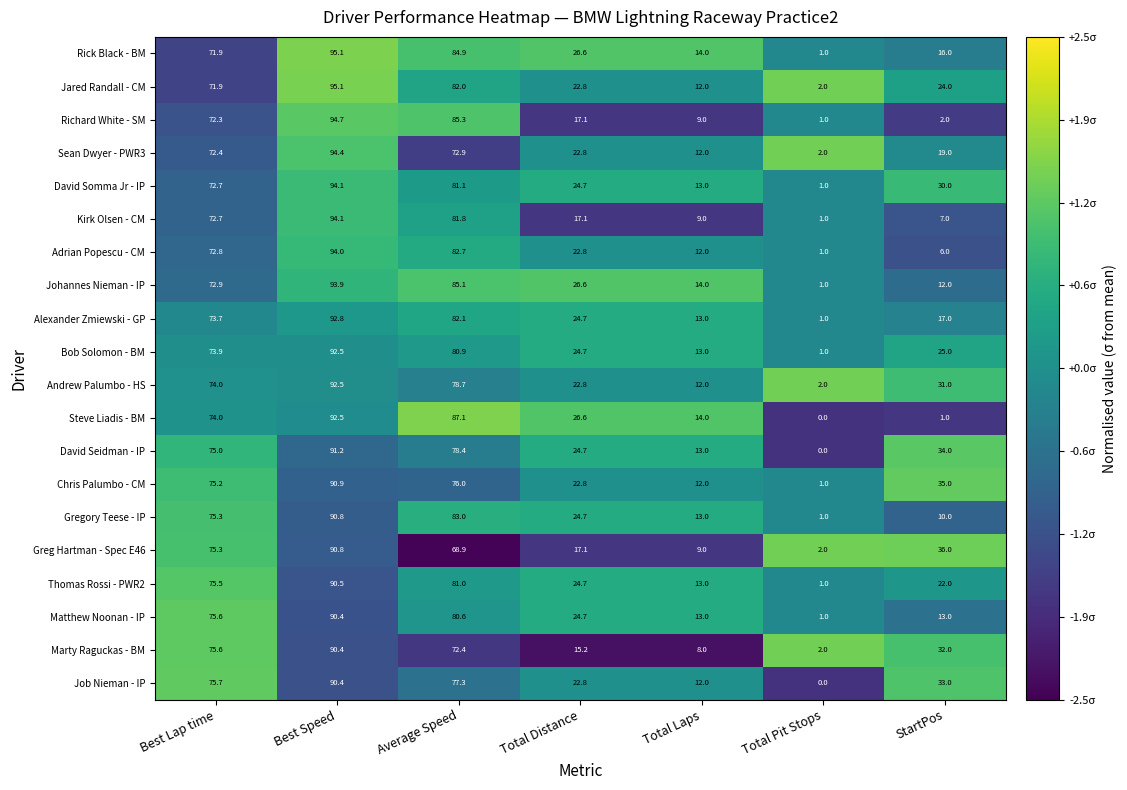

At how many categories does at least one series exceed 1?

7